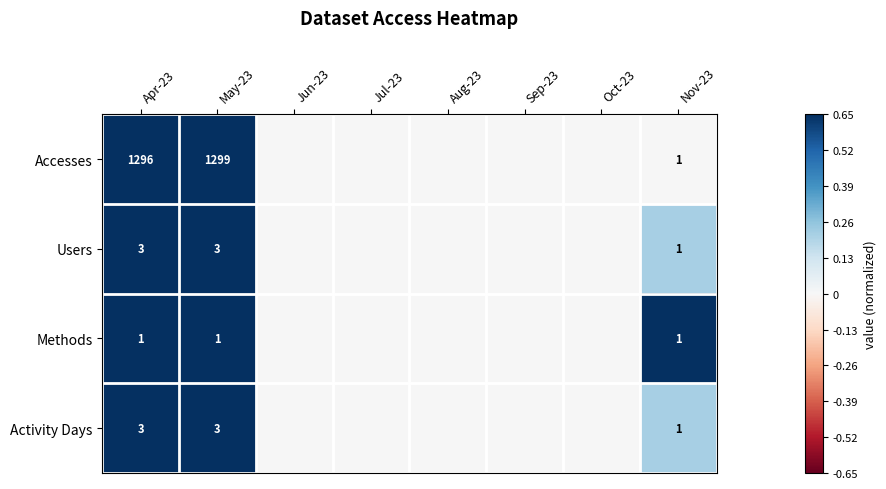

At which category does the chart reach its minimum across all series?

Jun-23